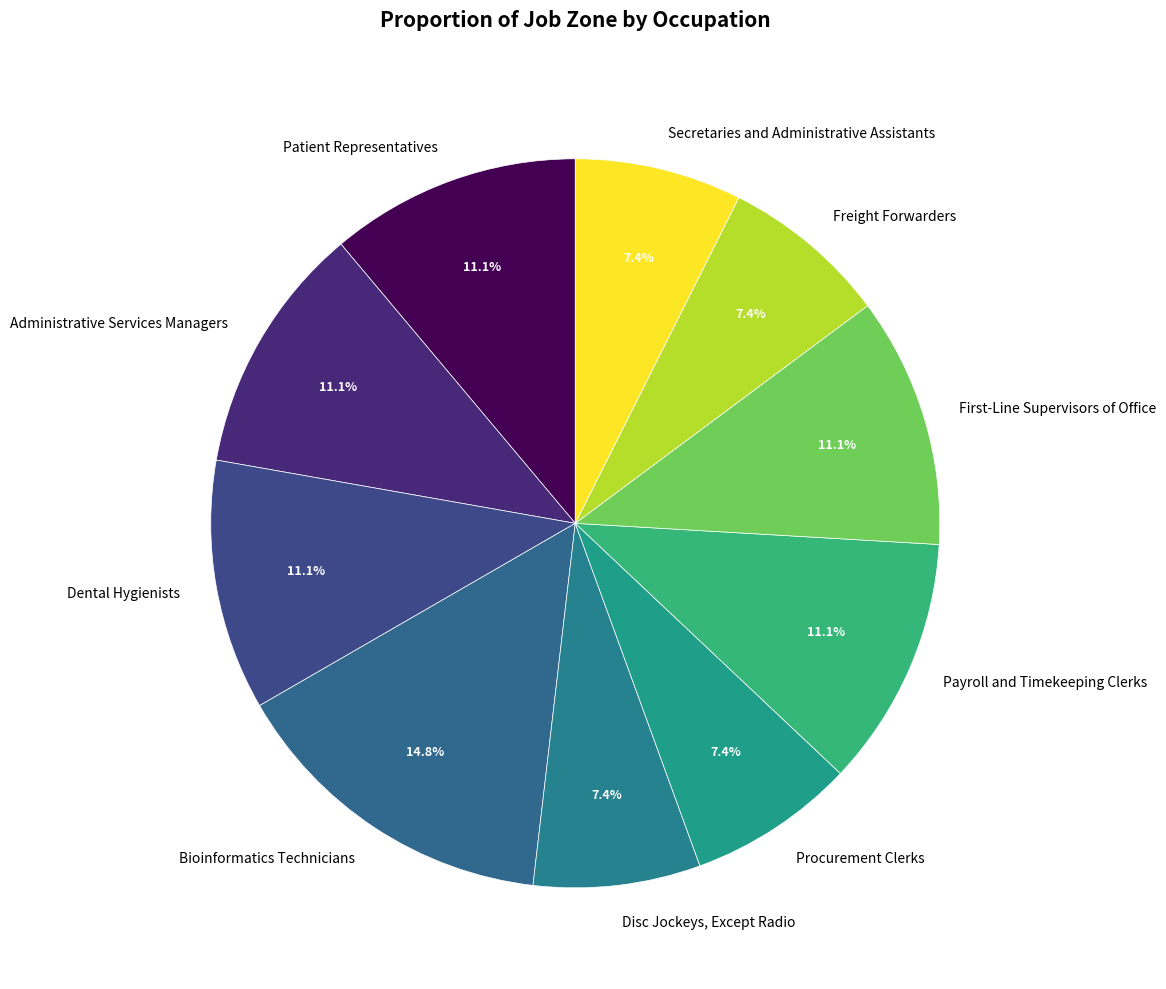

What is the largest slice in the pie chart?

Bioinformatics Technicians